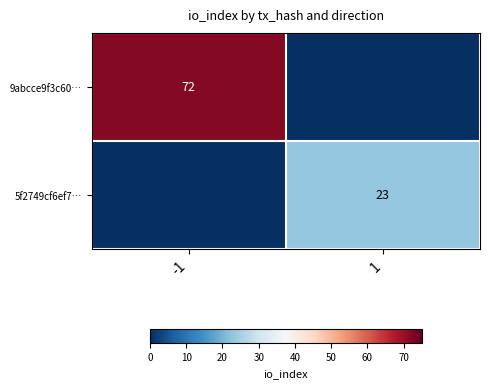

At how many categories does at least one series exceed 71?

1